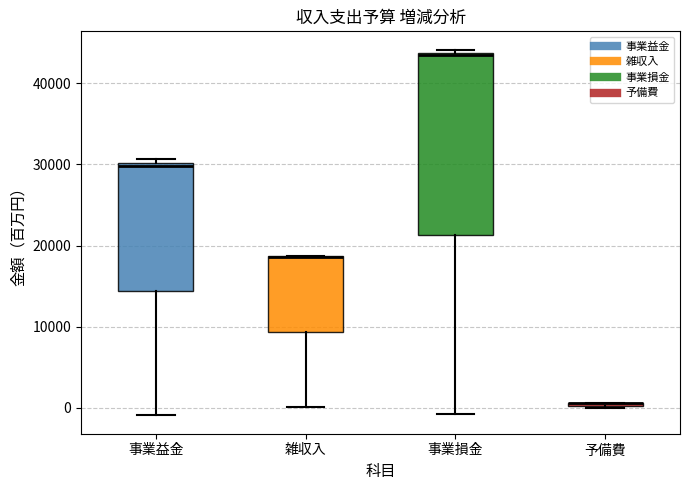

Comparing the boxes themselves (not the whiskers), which one is the tallest?

事業損金